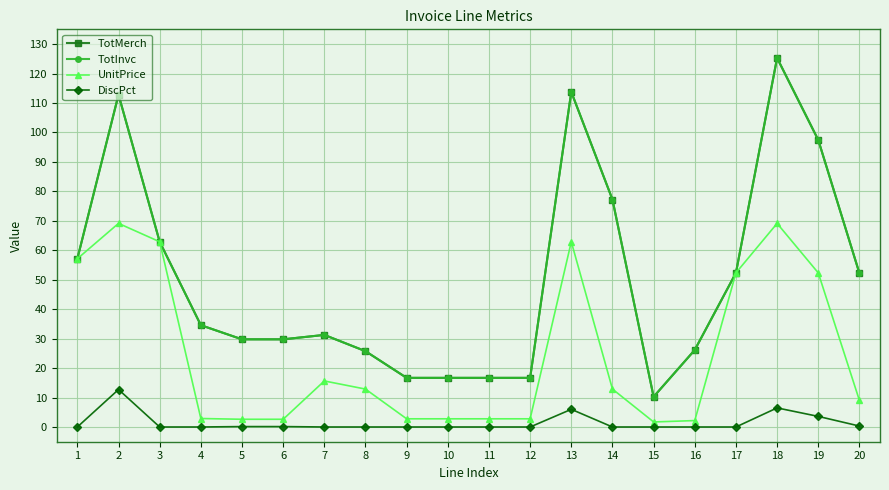

Which series changed the most between 7 and 11?

TotMerch